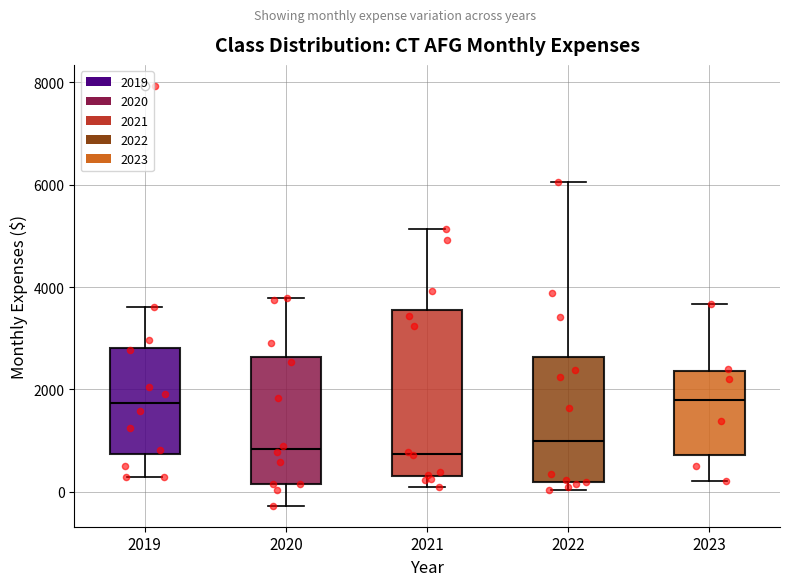

Where is the upper edge of the box at x = 2022 on the y-axis? The values are not printed on the chart, so give them approximately, as read against the axis.

2600